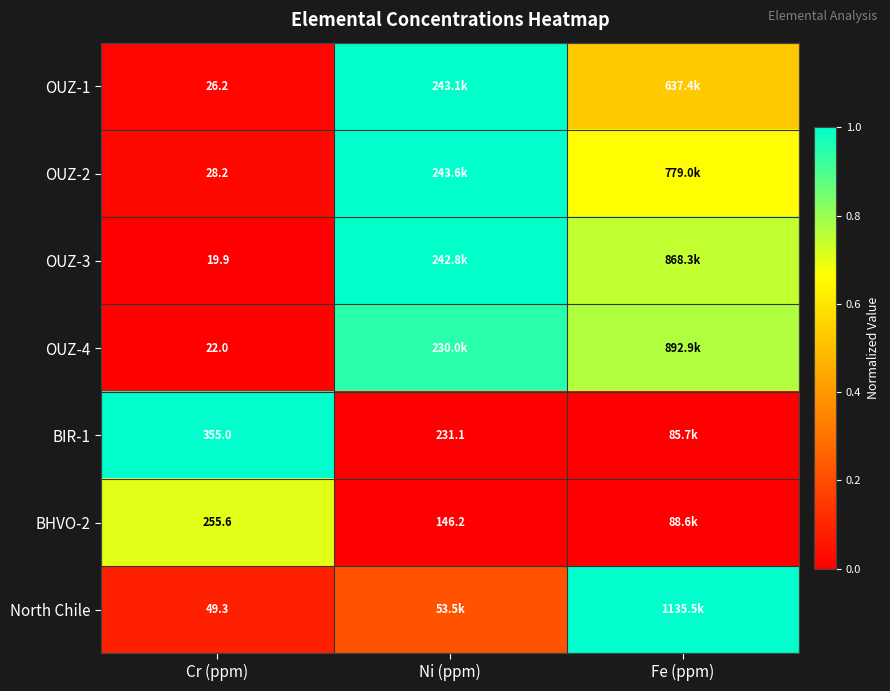

How many distinct data groups are displayed?

7